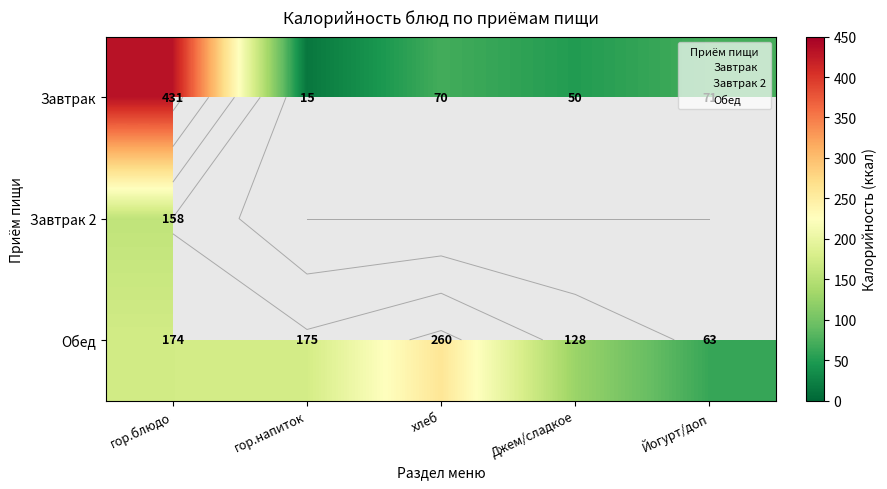

Which has a higher value, Йогурт/доп or гор.блюдо?

гор.блюдо